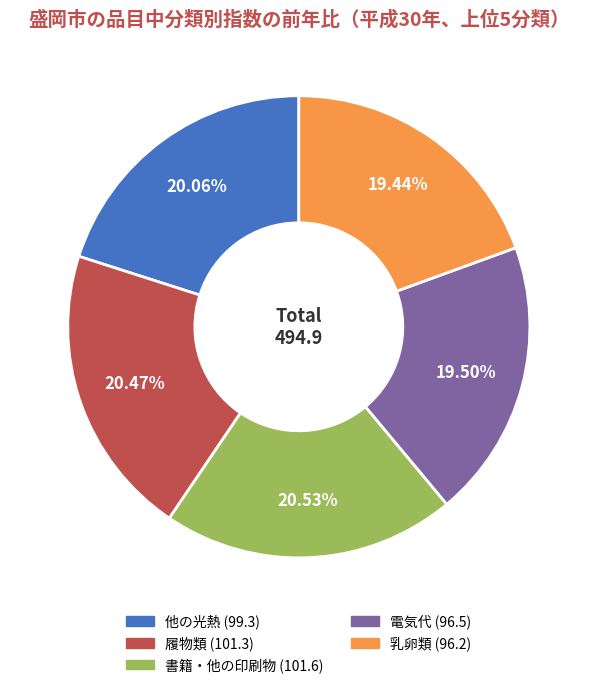

To the nearest percent, what is the average slice percentage?

20%